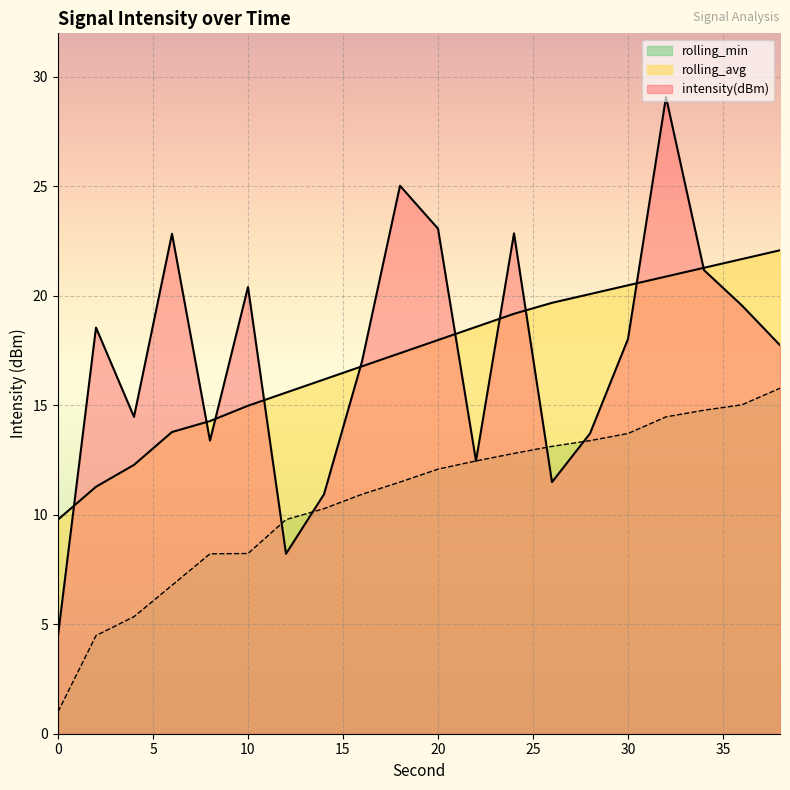

What are all the series names shown in the legend?

intensity(dBm), rolling_avg, rolling_min